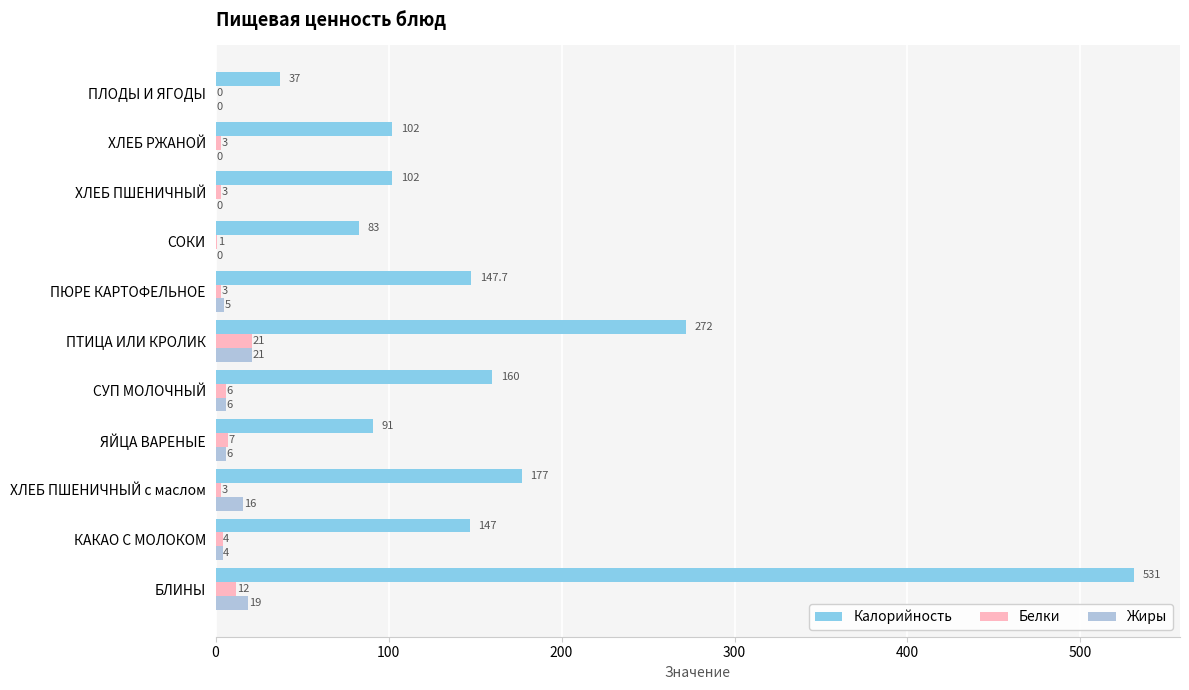

Between ЯЙЦА ВАРЕНЫЕ and ХЛЕБ ПШЕНИЧНЫЙ, which series saw the biggest shift?

Калорийность